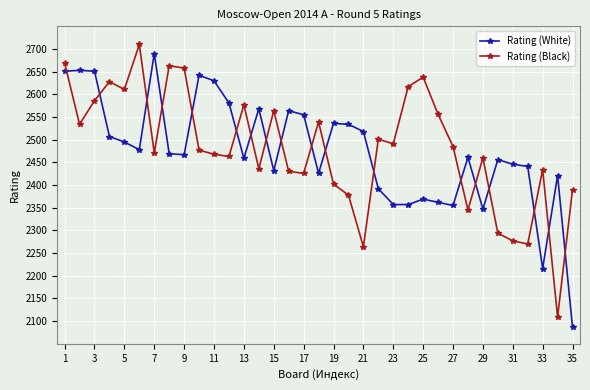

At how many categories does at least one series exceed 2180?

35